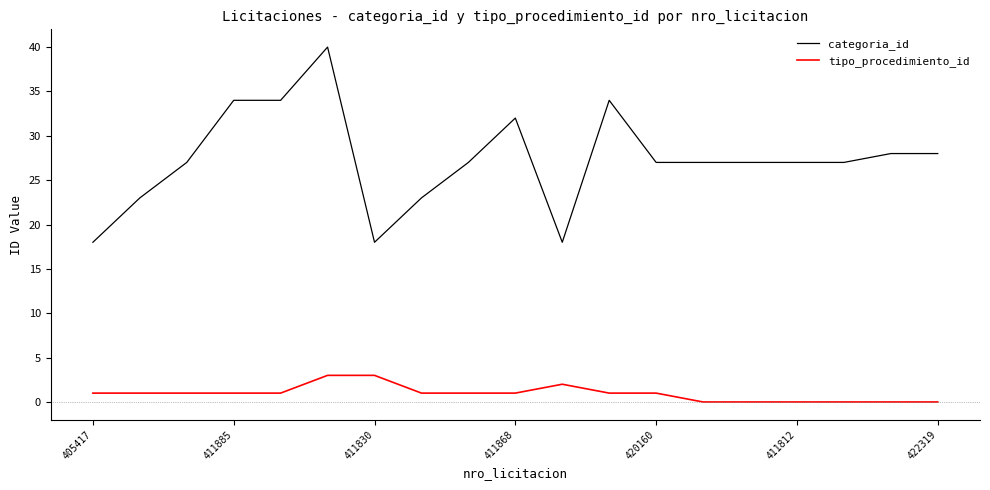

What is the difference between the maximum and minimum values in the categoria_id series?

22